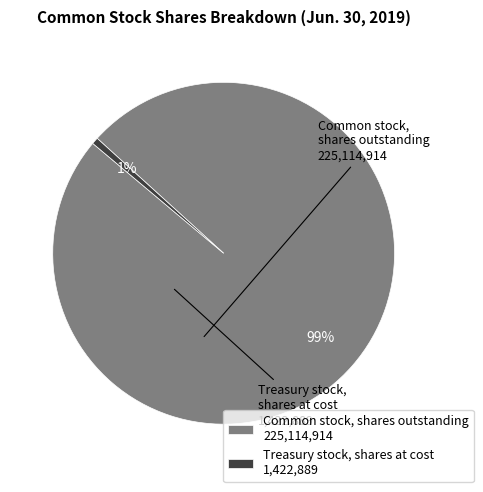

Rank the categories by value from lowest to highest.

Treasury stock, shares at cost, Common stock, shares outstanding